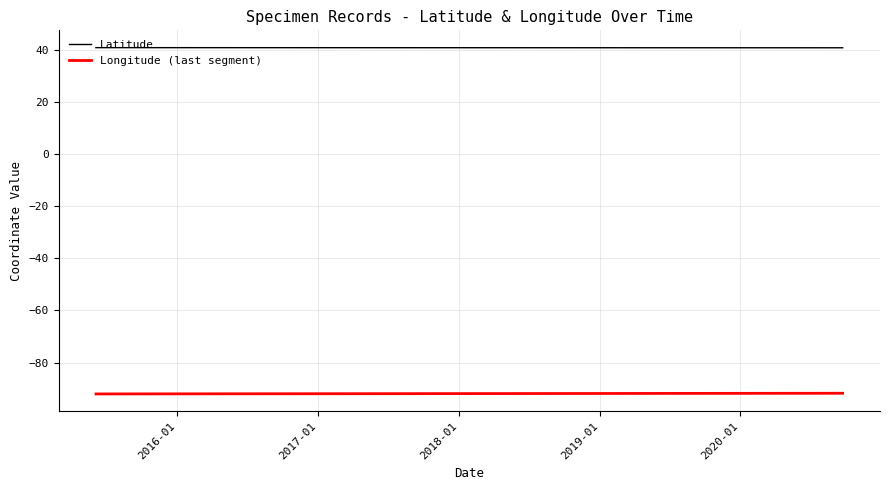

What is the greatest value displayed?

40.7